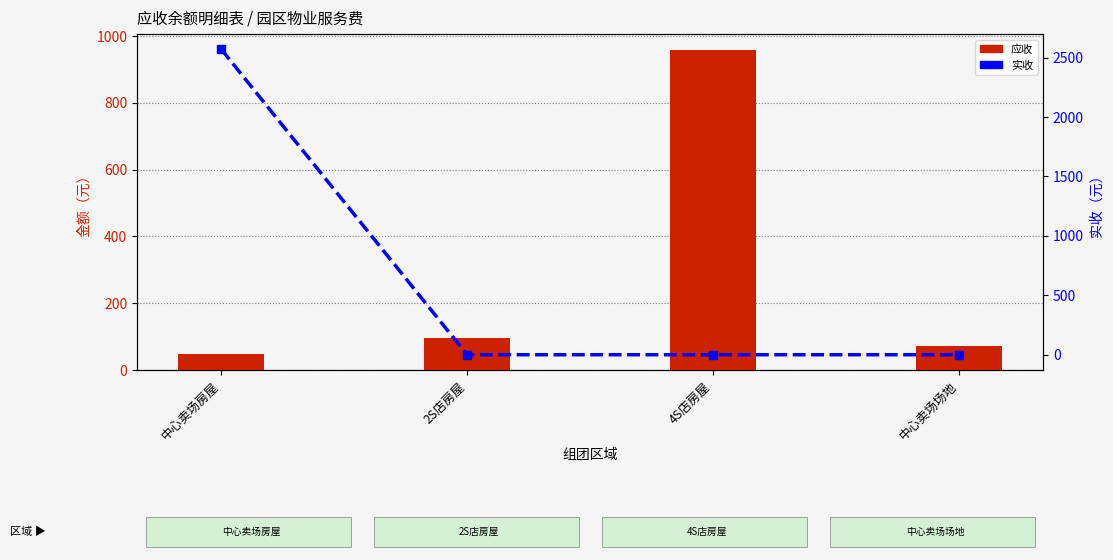

What is the value of the 应收 bar at the 2nd from the left?

97